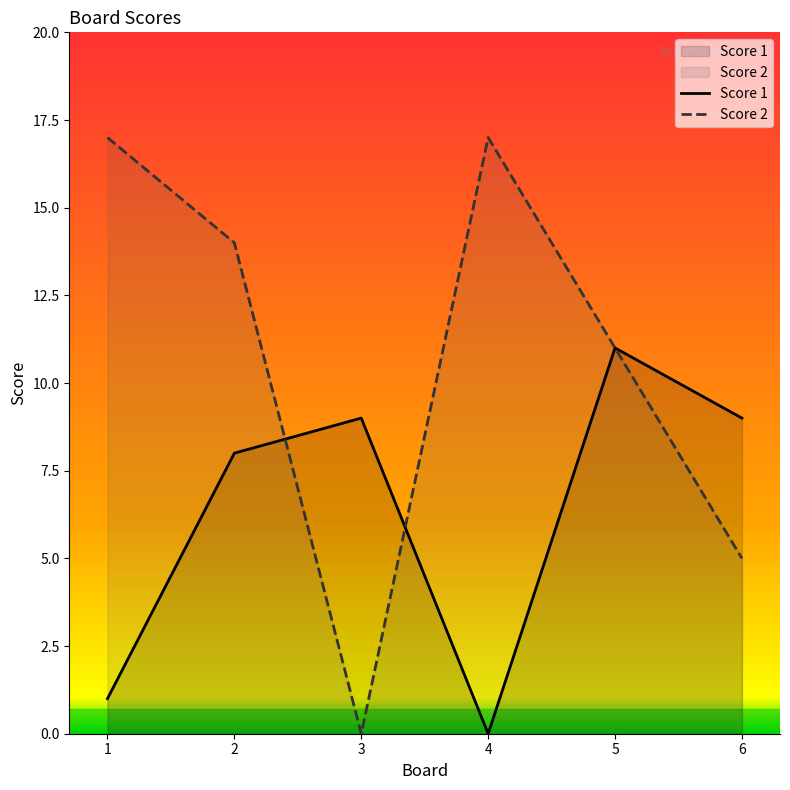

How many data points in Score 2 are less than 14?

3